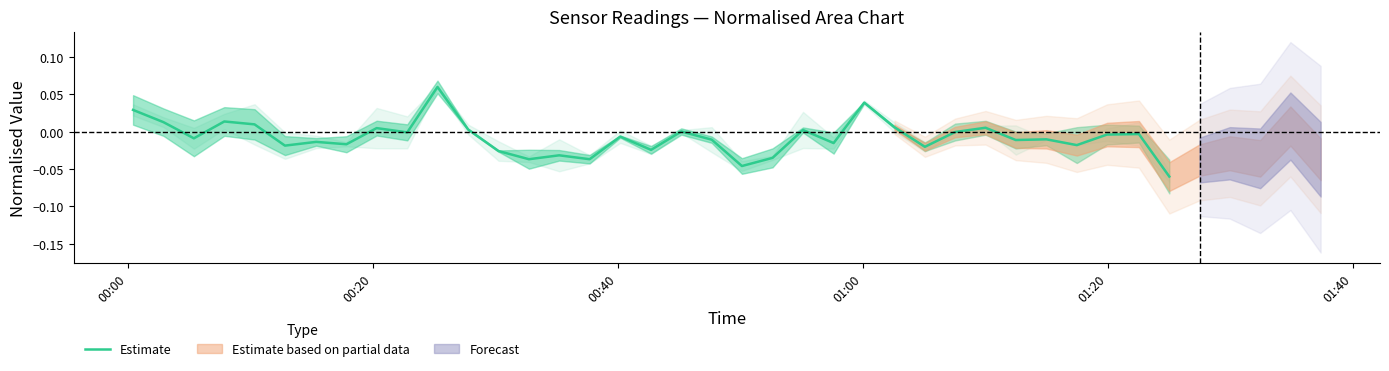

How many data points are less than 0?

23